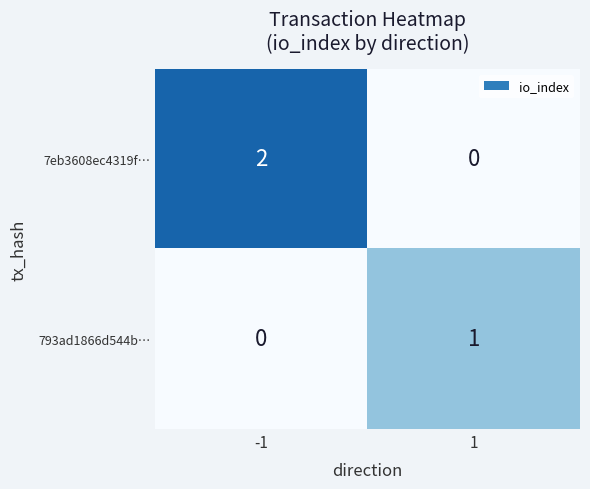

The value of 793ad1866d544b… at 1 is 1. True or false?

True